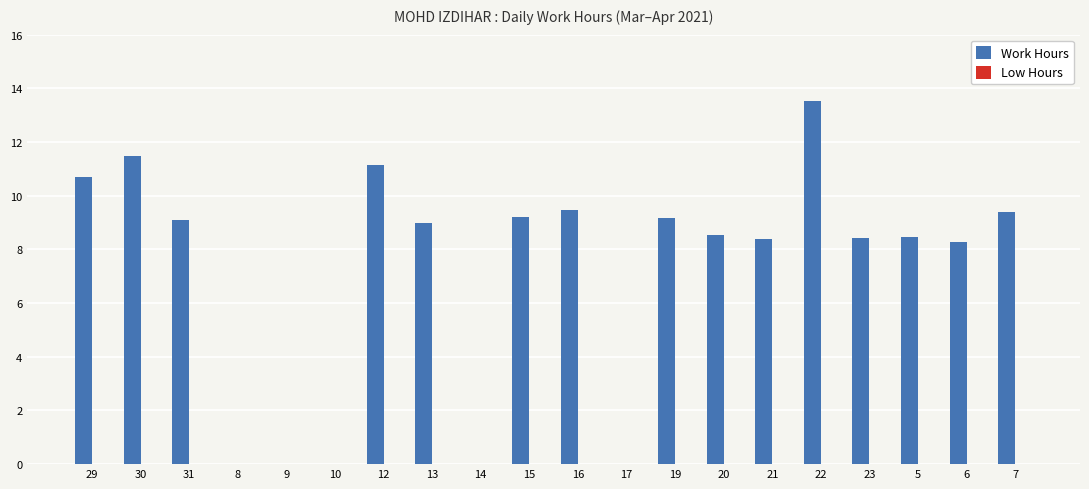

At which category does the chart reach its peak across all series?

22